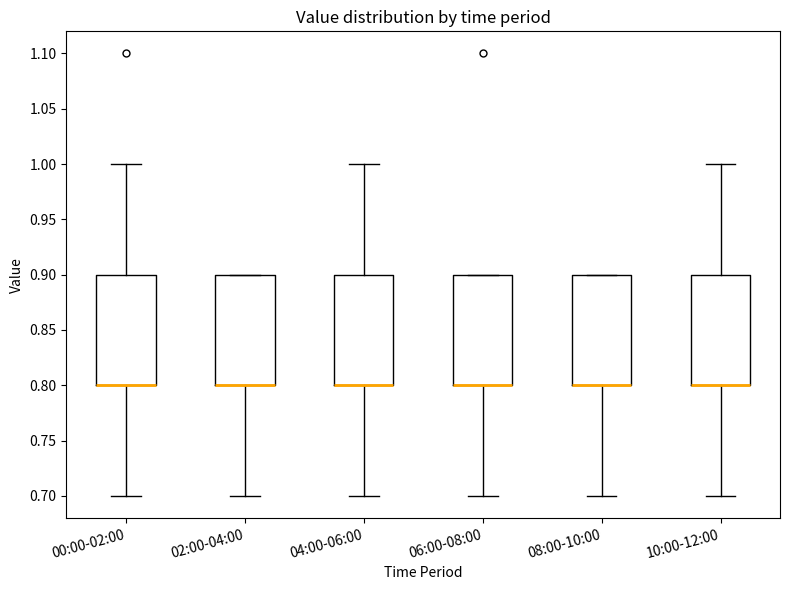

Where is the lower edge of the box for 08:00-10:00 on the y-axis? The values are not printed on the chart, so give them approximately, as read against the axis.

0.8